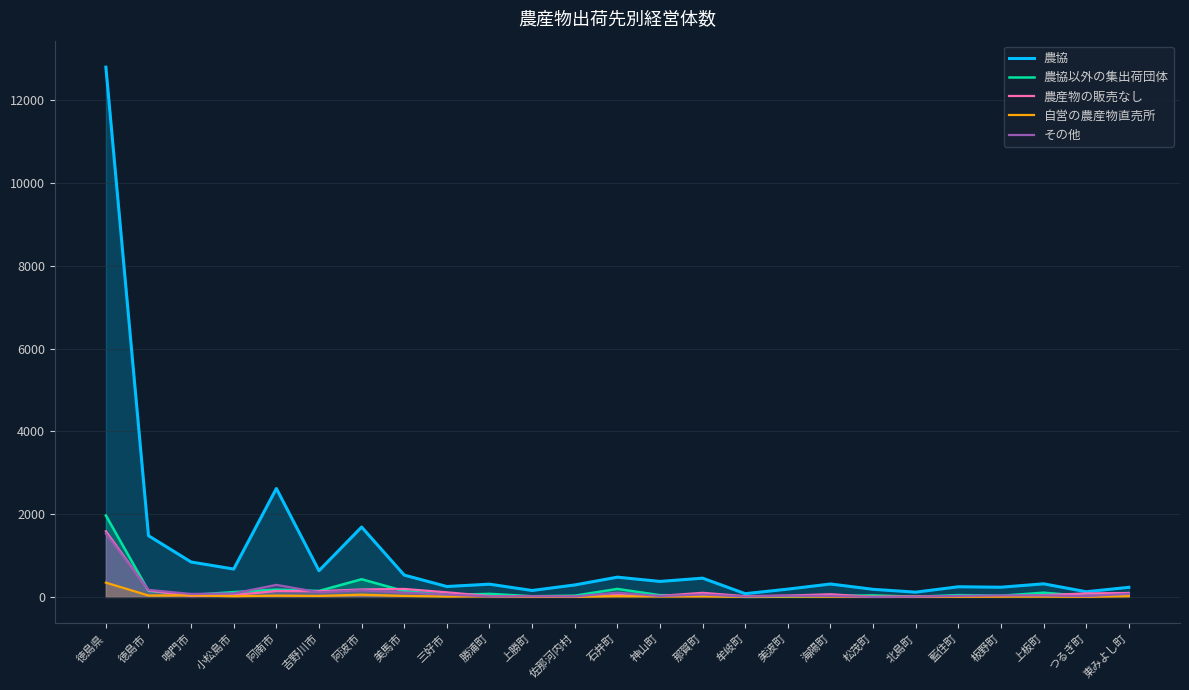

Which series has the largest range (max minus min)?

農協